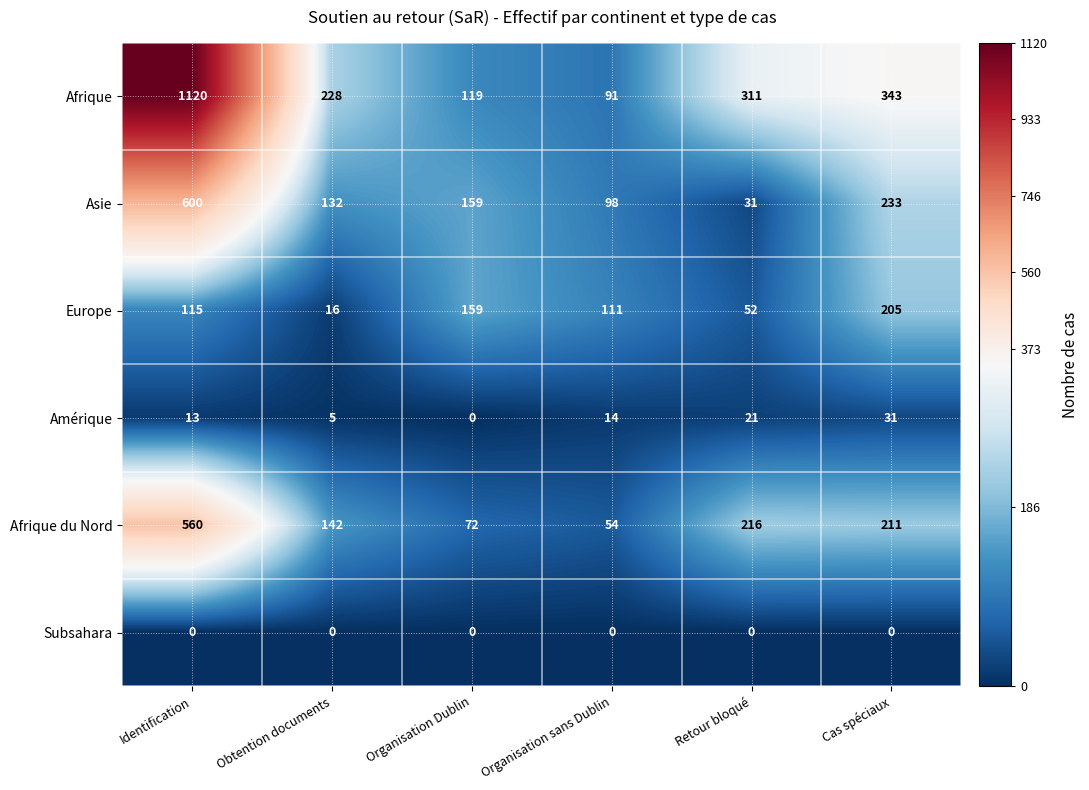

What is the difference between the Amérique values at Obtention documents and Organisation sans Dublin?

9